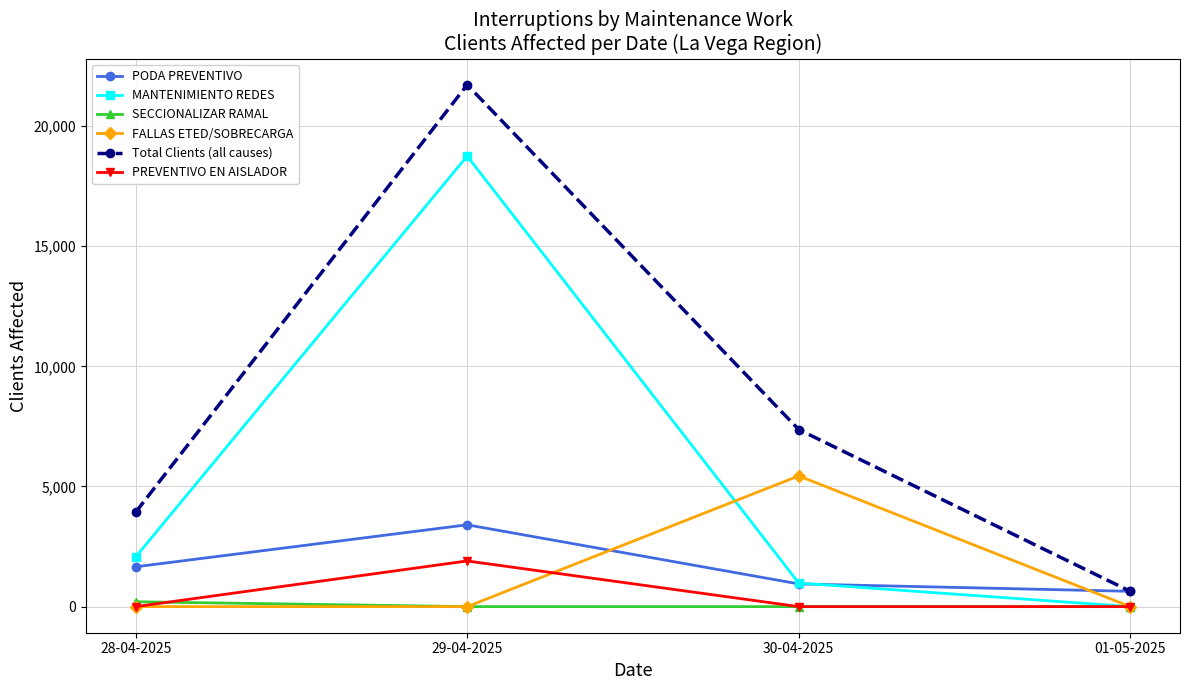

The value of FALLAS ETED/SOBRECARGA at 01-05-2025 is -3448. True or false?

False